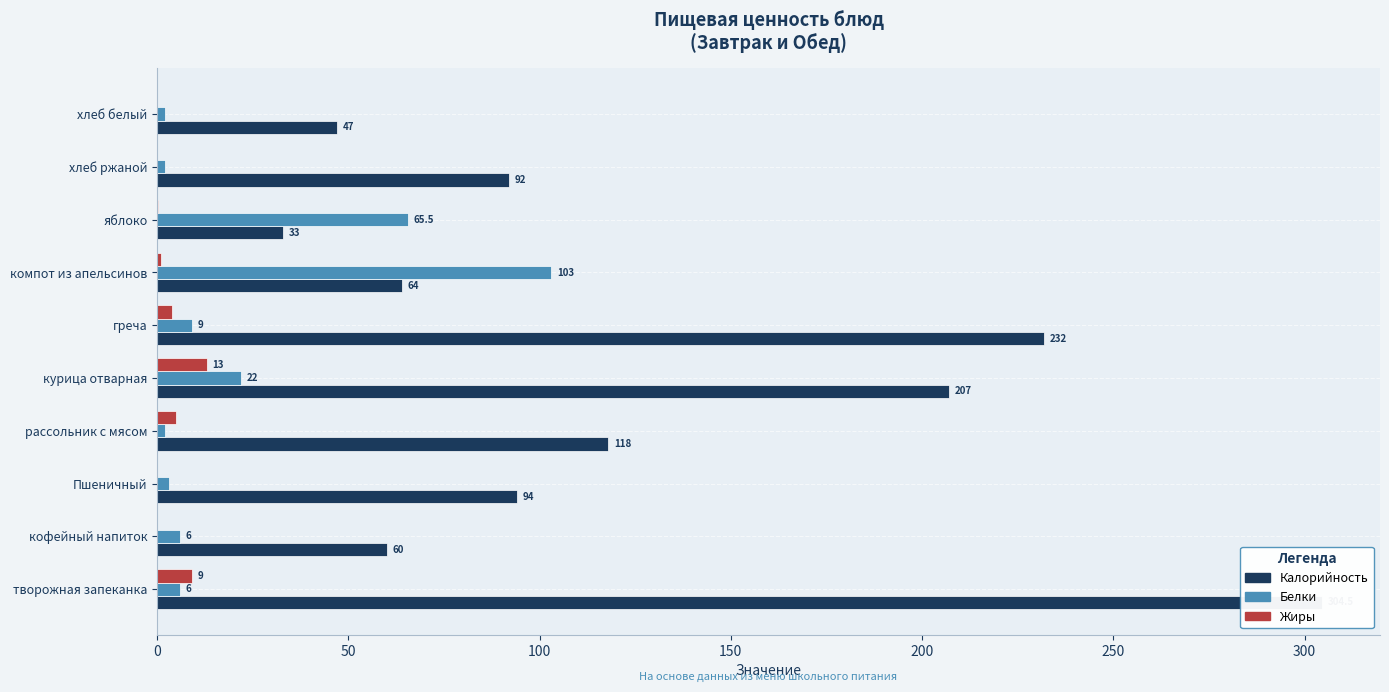

What is the difference between the highest and lowest values at 8?

92.0